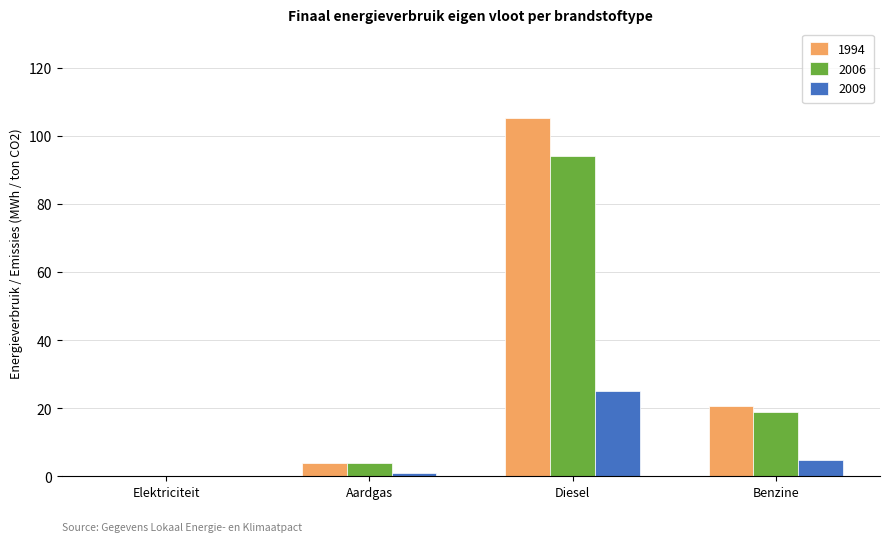

Reading left to right, list all the values displayed in this chart.

1994: 0.0	3.8	105.3	20.5
2006: 0.0	3.8	94.0	19.0
2009: 0.0	0.9	25.1	4.7